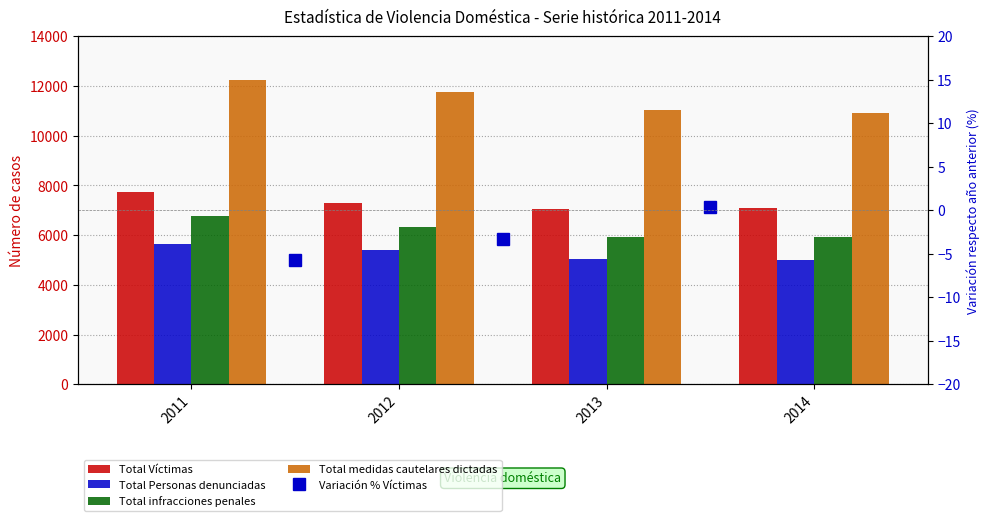

What is the spread (max minus min) of values at 2014?

5902